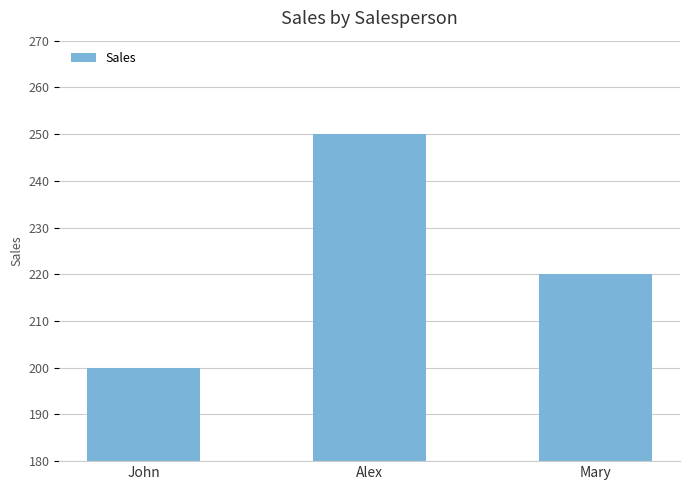

What is the ratio of the value at Mary to the value at John?

1.1